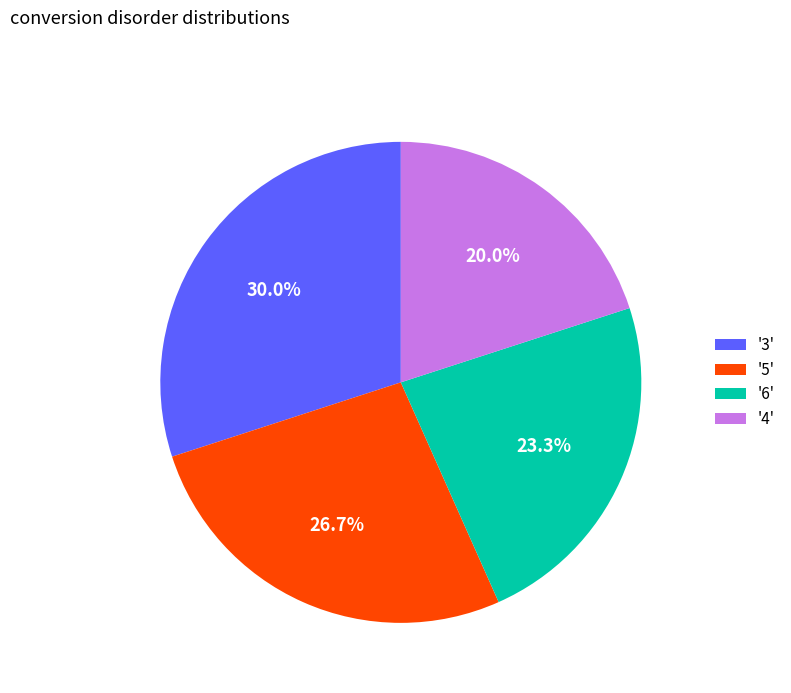

How much of the chart is everything except '5'?

73.3%